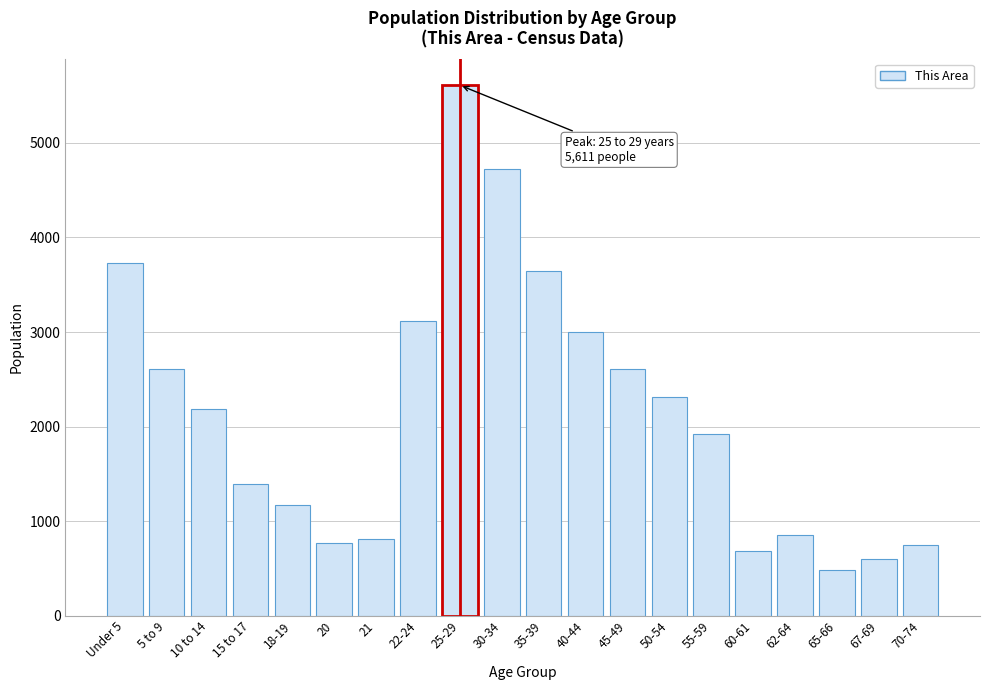

Read the value at 35-39, to the nearest 10.

3640